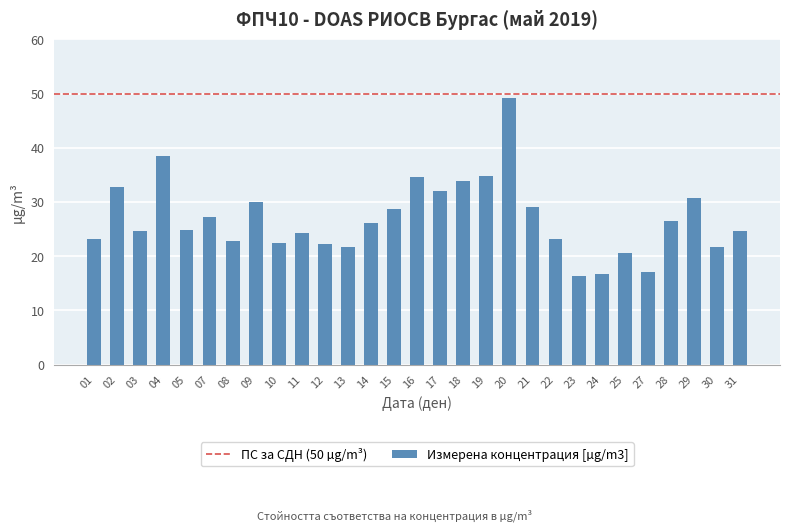

The value at 23 is 7.2. True or false?

False